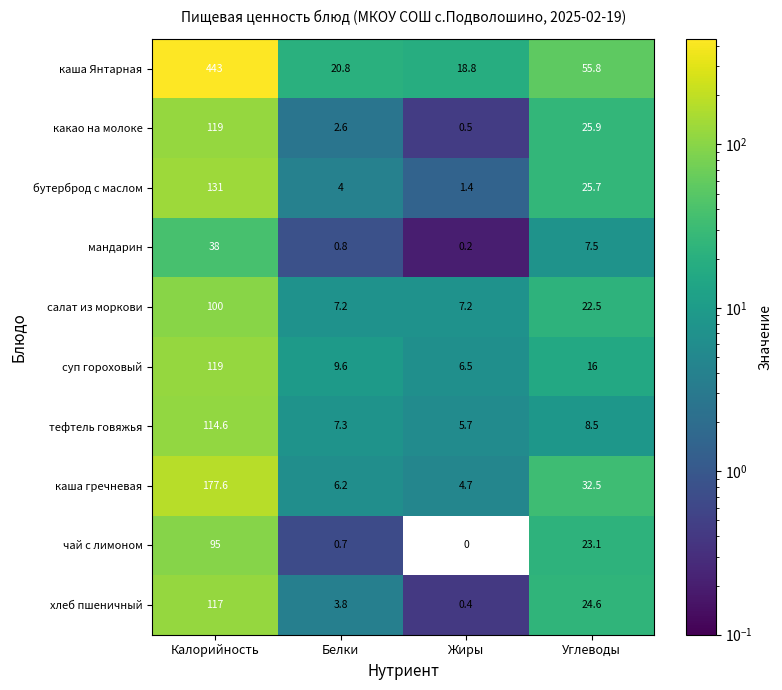

What is the sum of all тефтель говяжья values?

136.1